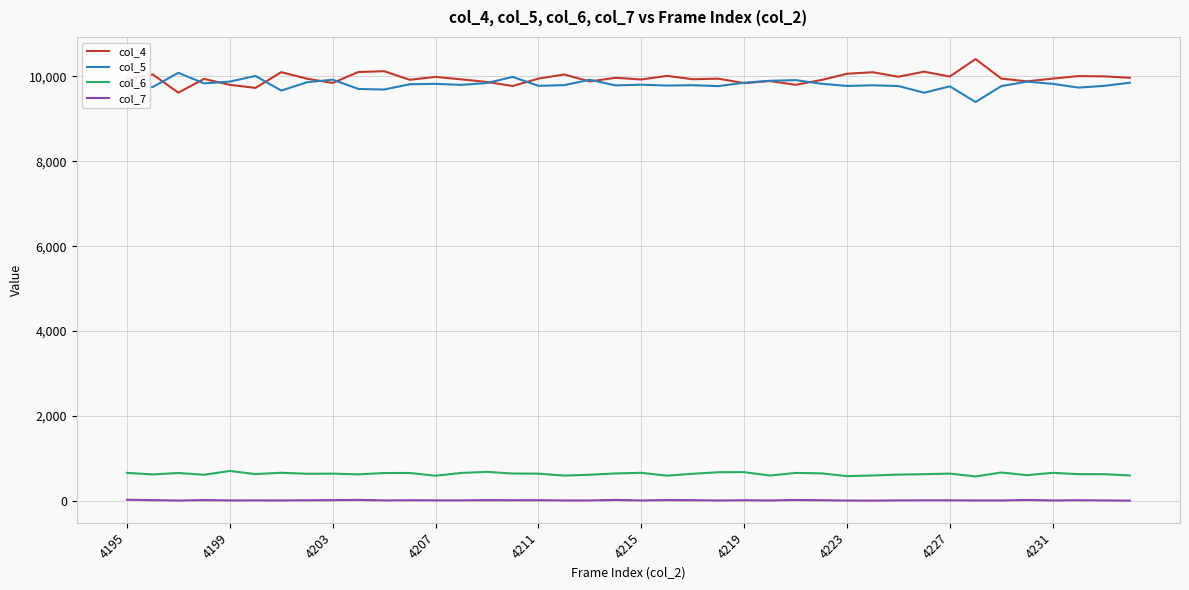

True or false: col_5 and col_6 intersect in this chart.

False